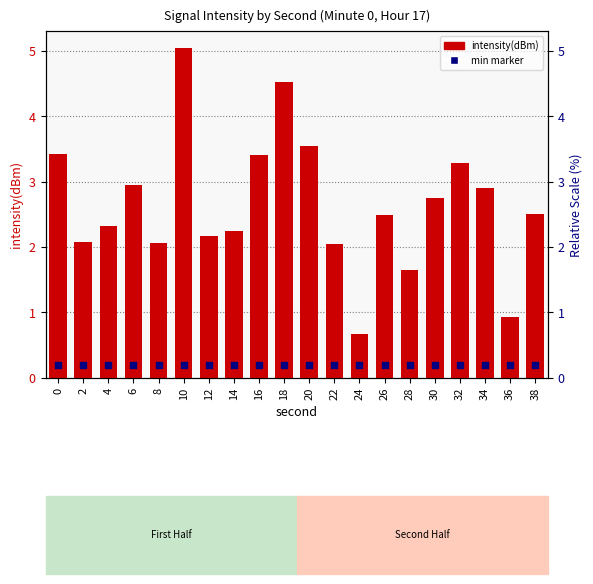

At which category is the sum across all series the highest?

10